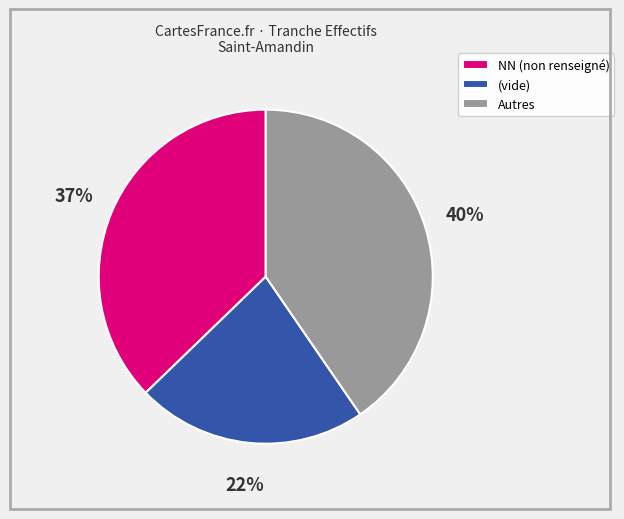

How many segments does this pie chart have?

3